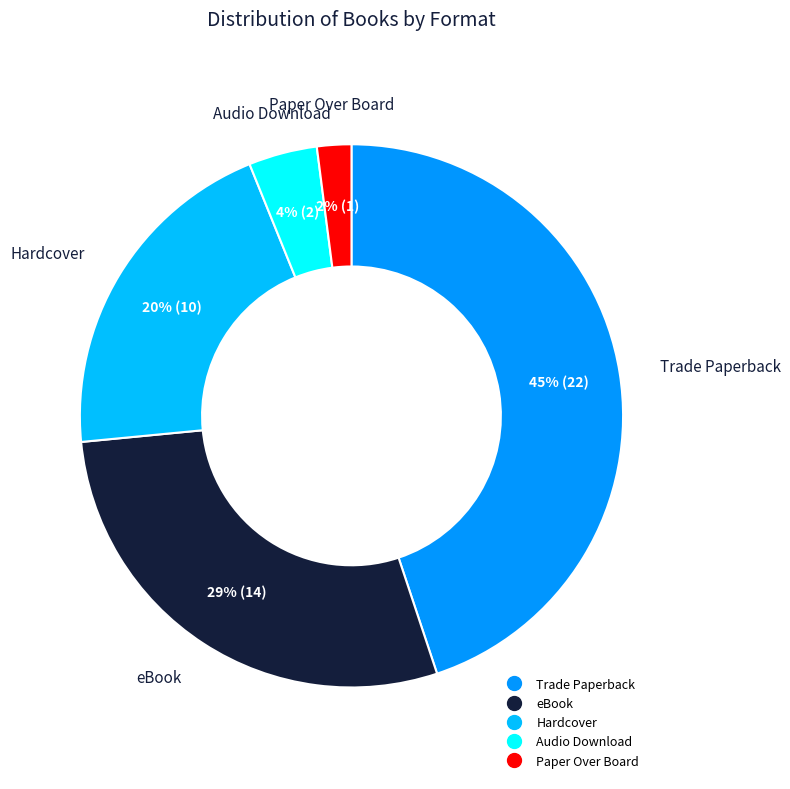

How many segments does this pie chart have?

5